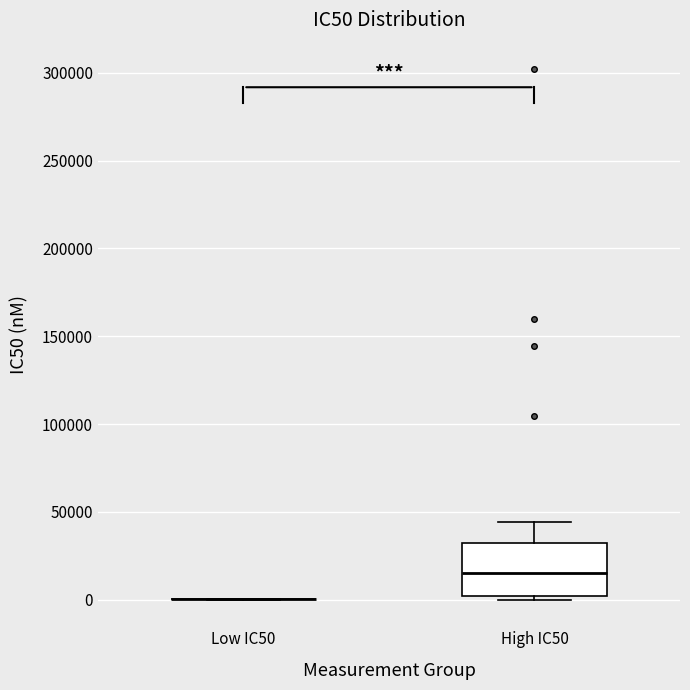

Reading left to right, read every box against the y-axis: the position of its median line, the range the box covers, and the ends of its whiskers. The values are not printed on the chart, so give them approximately, as read against the axis.

Low IC50: box collapsed to a line at 0, whiskers 0 to 0
High IC50: median 15000, box 0 to 30000, whiskers 0 (just below the box's lower edge) to 45000